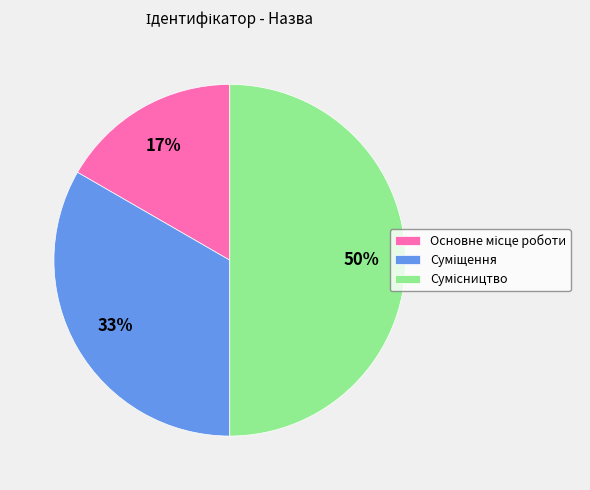

To the nearest percent, what is the average slice percentage?

33%